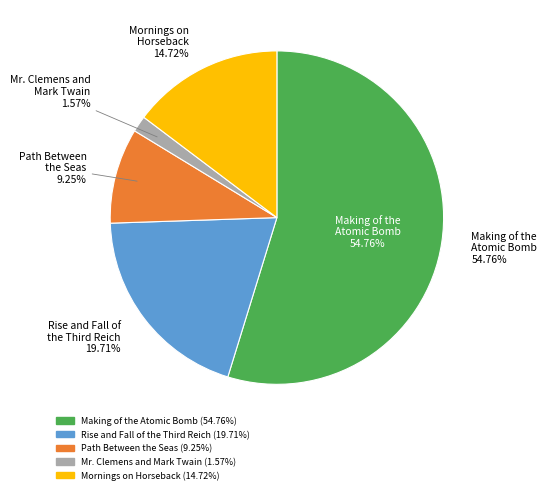

To the nearest percent, what is the difference between the largest and smallest slice percentages?

53%